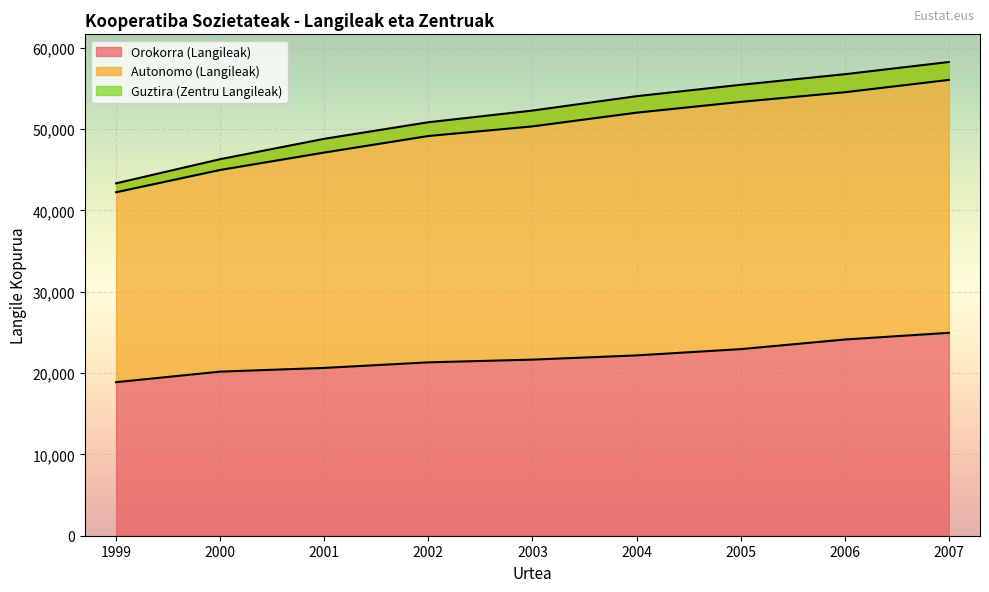

Does the chart display data point markers on the line(s)?

No